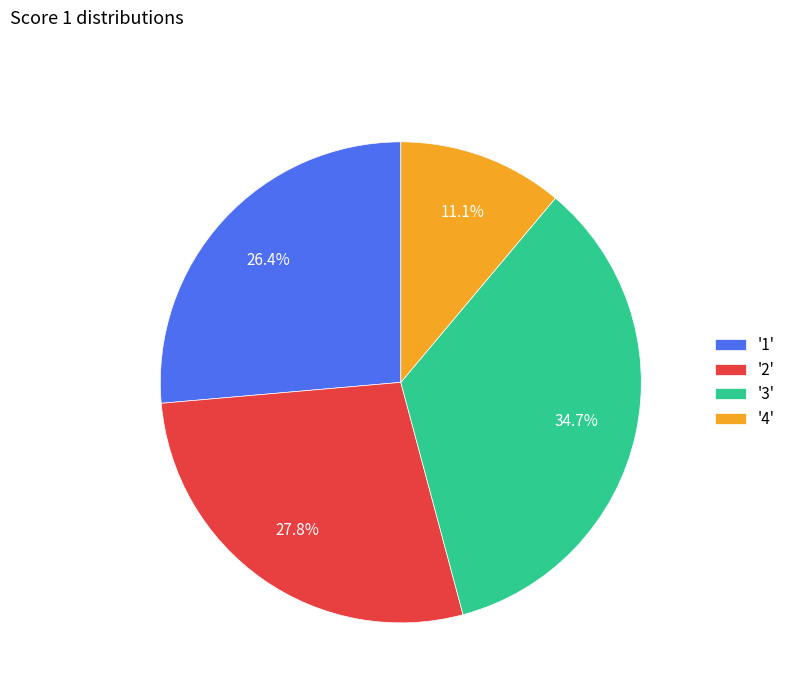

How much of the chart is everything except '2'?

72.2%